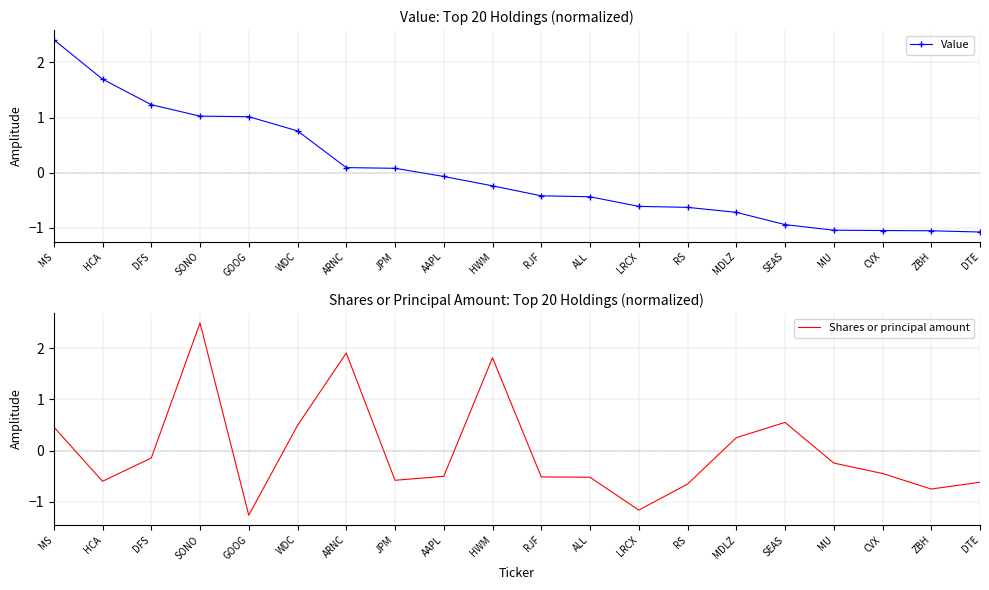

Reading left to right, what are all the values shown in this chart?

Value: 2.4	1.7	1.2	1.0	1.0	0.8	0.1	0.1	-0.1	-0.2	-0.4	-0.4	-0.6	-0.6	-0.7	-0.9	-1.0	-1.1	-1.1	-1.1
Shares or principal amount: 0.5	-0.6	-0.1	2.5	-1.3	0.5	1.9	-0.6	-0.5	1.8	-0.5	-0.5	-1.2	-0.7	0.3	0.6	-0.2	-0.4	-0.7	-0.6